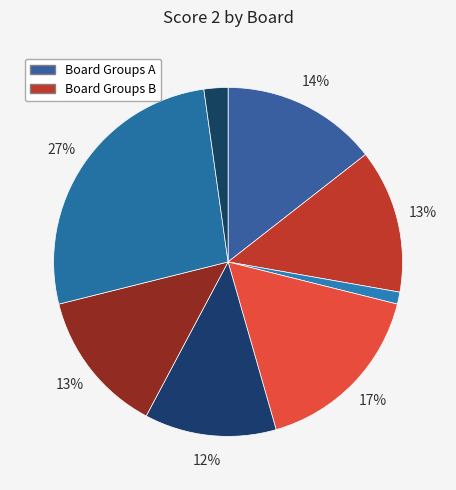

Is there a majority slice in this chart?

No